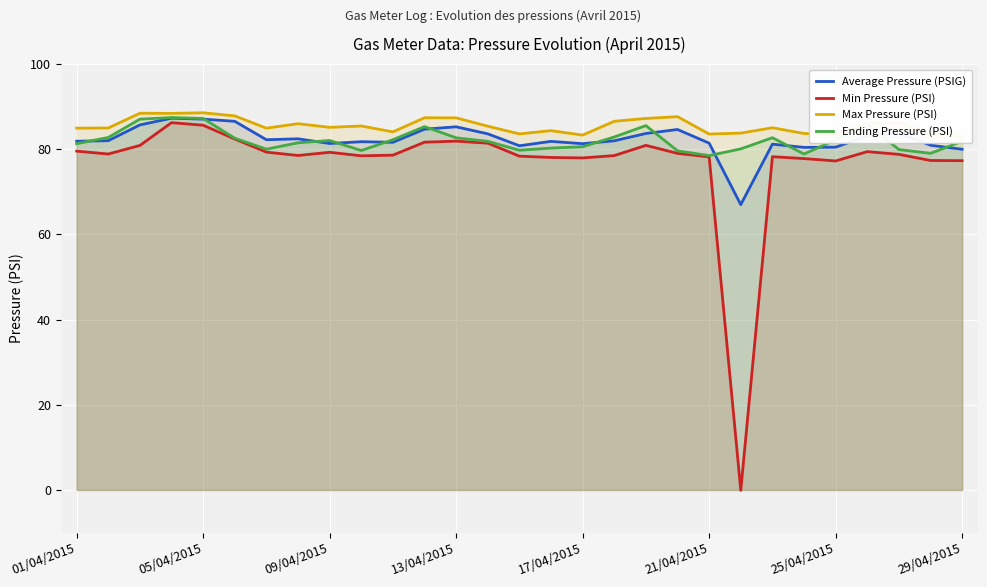

True or false: Ending Pressure (PSI) has a value of 116.7 at 25/04/2015.

False